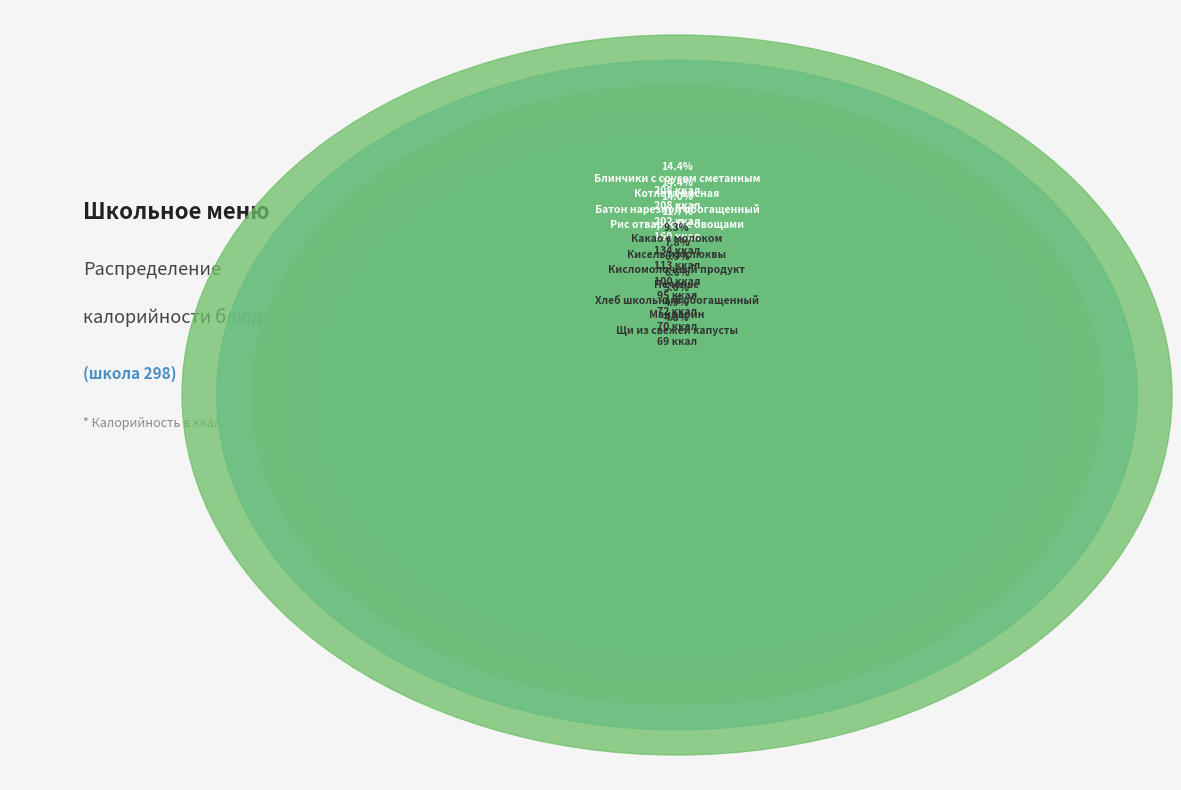

What is the total percentage of Кисломолочный продукт and Рис отварной с овощами?

18.7%